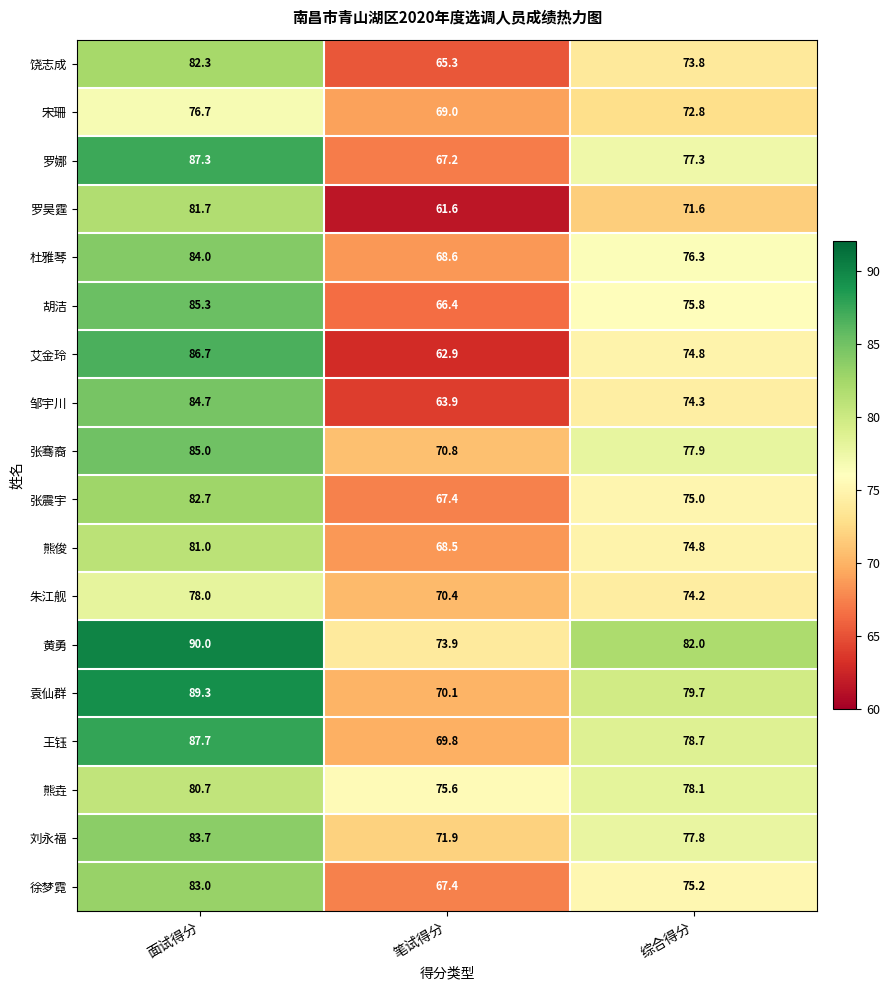

At which label does 杜雅琴 first exceed 76?

面试得分